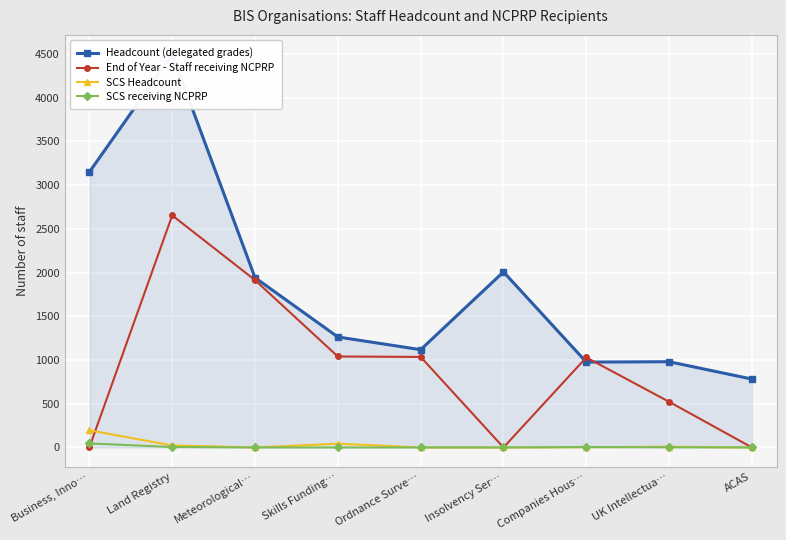

At which category is the sum across all series the highest?

Land Registry